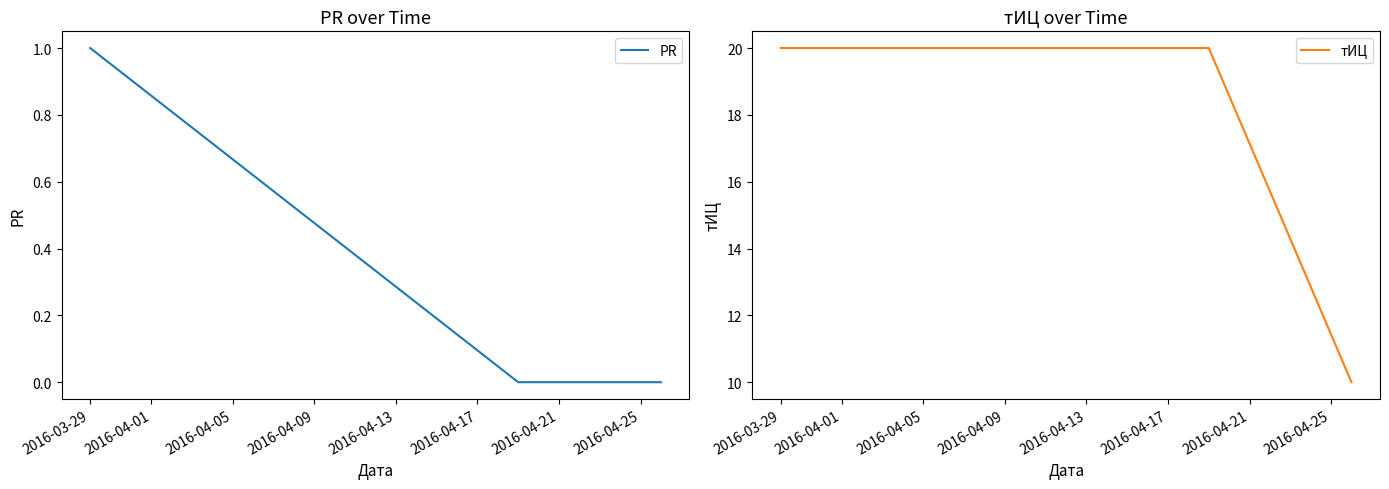

What is the difference between the maximum and second lowest values in the PR series?

1